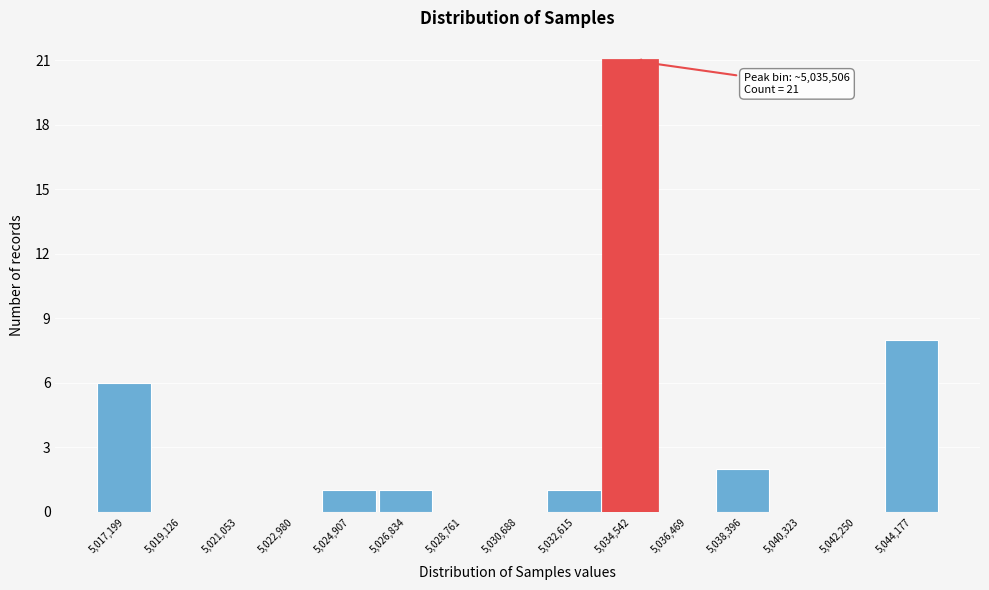

Reading left to right, list all the values displayed in this chart.

5,017,199=6	5,019,126=0	5,021,053=0	5,022,980=0	5,024,907=1	5,026,834=1	5,028,761=0	5,030,688=0	5,032,615=1	5,034,542=21	5,036,469=0	5,038,396=2	5,040,323=0	5,042,250=0	5,044,177=8